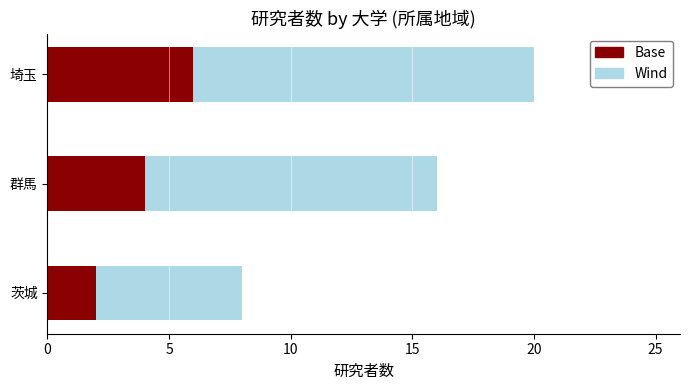

Is it true that Base equals 6 at 埼玉?

True